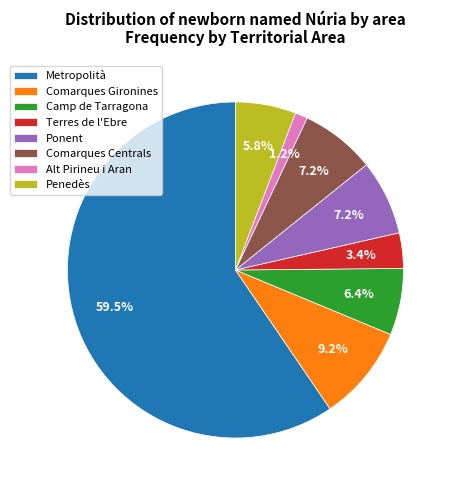

Is it true that Alt Pirineu i Aran is 11% of the pie?

False